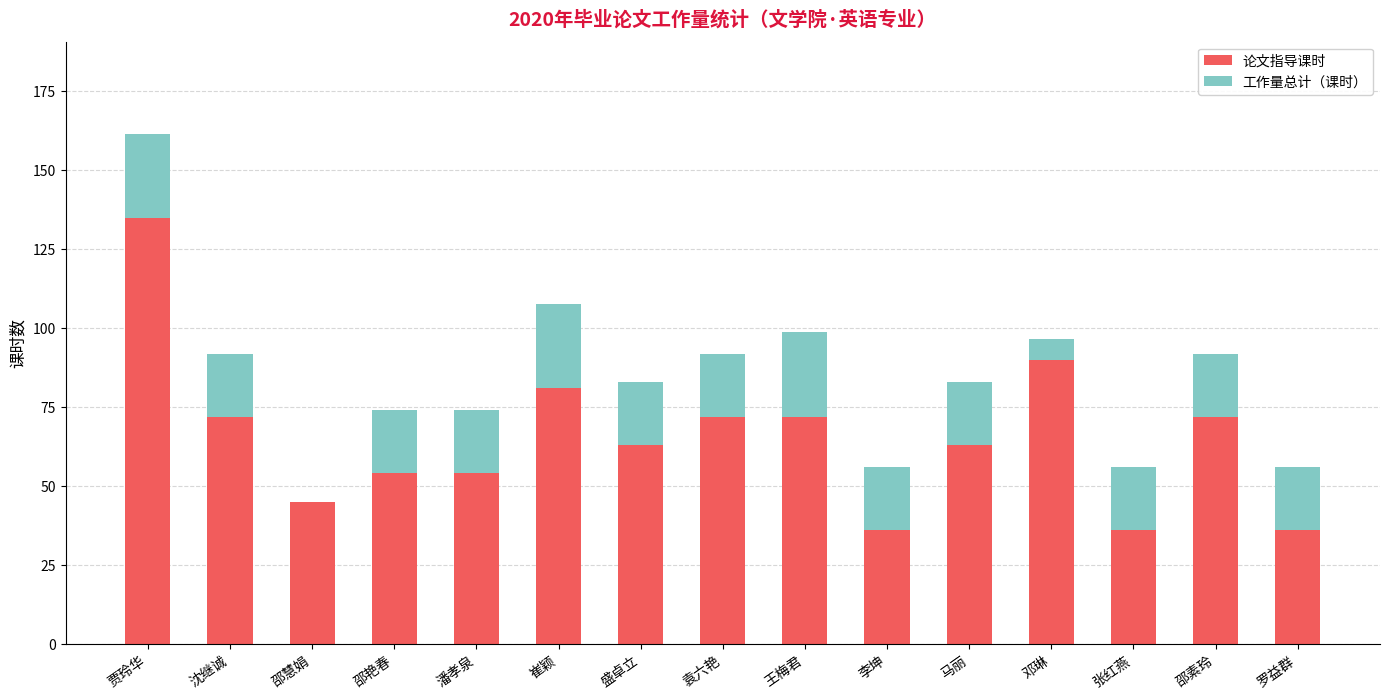

What is the total value across all series at 李坤?

56.0